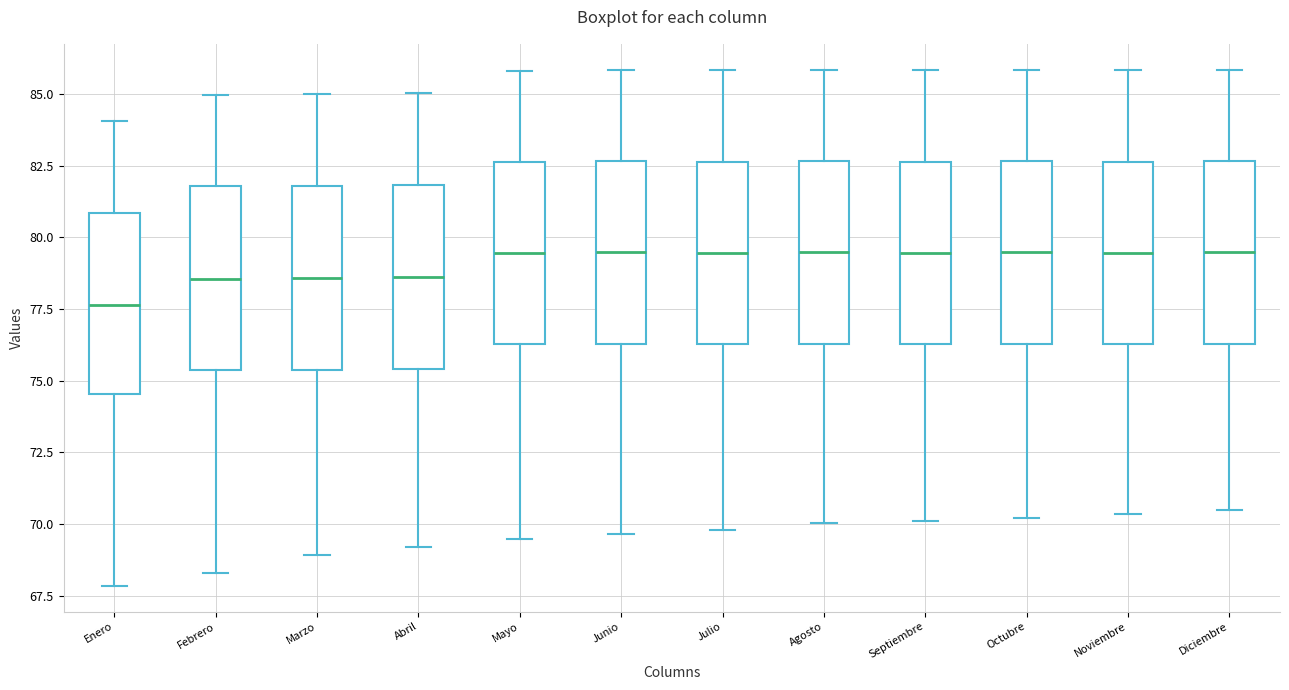

Reading left to right, transcribe this box plot: for each box, give where its median line is, the range the box spans, and where its two whiskers end, as read against the y-axis. The values are not printed on the chart, so give them approximately, as read against the axis.

Enero: median 77.5, box 74.5 to 81.0, whiskers 68.0 to 84.0
Febrero: median 78.5, box 75.5 to 82.0, whiskers 68.5 to 85.0
Marzo: median 78.5, box 75.5 to 82.0, whiskers 69.0 to 85.0
Abril: median 78.5, box 75.5 to 82.0, whiskers 69.0 to 85.0
Mayo: median 79.5, box 76.5 to 82.5, whiskers 69.5 to 86.0
Junio: median 79.5, box 76.5 to 82.5, whiskers 69.5 to 86.0
Julio: median 79.5, box 76.5 to 82.5, whiskers 70.0 to 86.0
Agosto: median 79.5, box 76.5 to 82.5, whiskers 70.0 to 86.0
Septiembre: median 79.5, box 76.5 to 82.5, whiskers 70.0 to 86.0
Octubre: median 79.5, box 76.5 to 82.5, whiskers 70.0 to 86.0
Noviembre: median 79.5, box 76.5 to 82.5, whiskers 70.5 to 86.0
Diciembre: median 79.5, box 76.5 to 82.5, whiskers 70.5 to 86.0